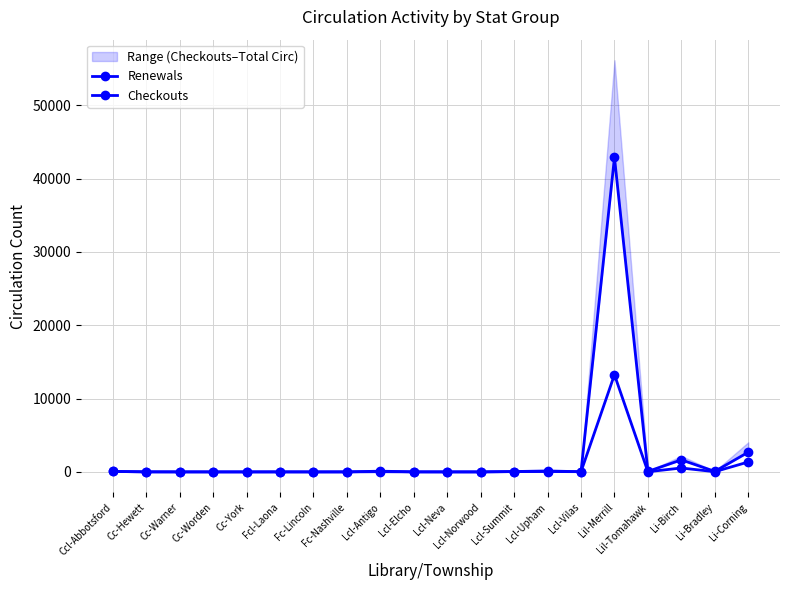

Reading right to left, transcribe all the data shown in this chart.

Renewals: 1351	27	532	22	13258	27	51	40	0	0	0	27	0	0	0	0	0	0	0	64
Checkouts: 2686	69	1642	67	42889	21	130	47	0	1	7	99	2	0	3	0	0	2	11	61